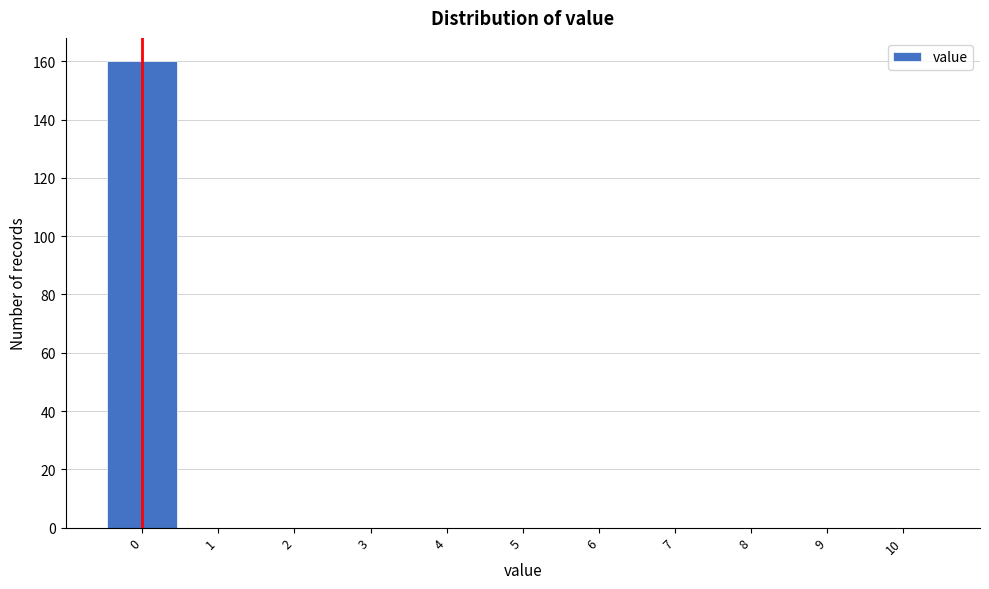

What is the height of the bar covering -0.5 to 0.5 on the x-axis? The values are not printed on the chart, so give them approximately, as read against the axis.

160